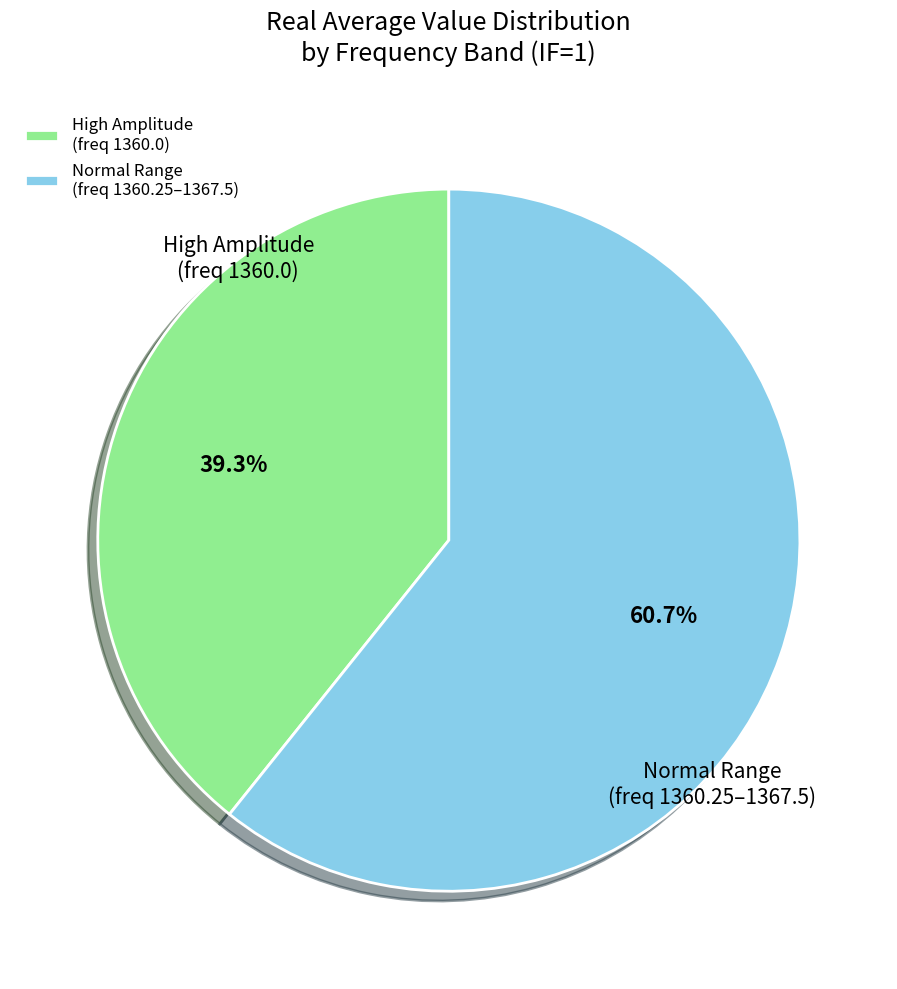

Do Normal Range (freq 1360.25–1367.5) and High Amplitude (freq 1360.0) together represent more than half of the pie?

Yes